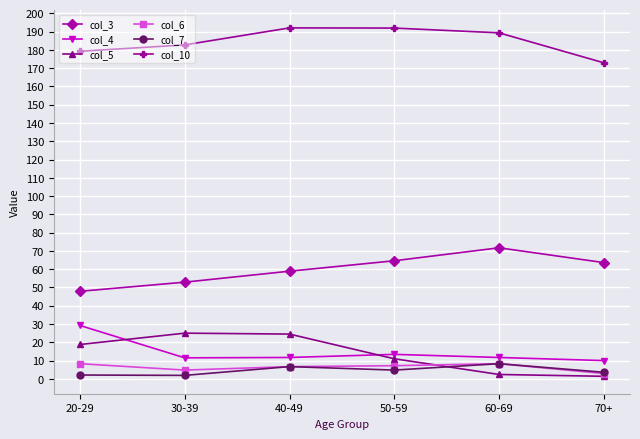

What position from the right is 30-39?

5